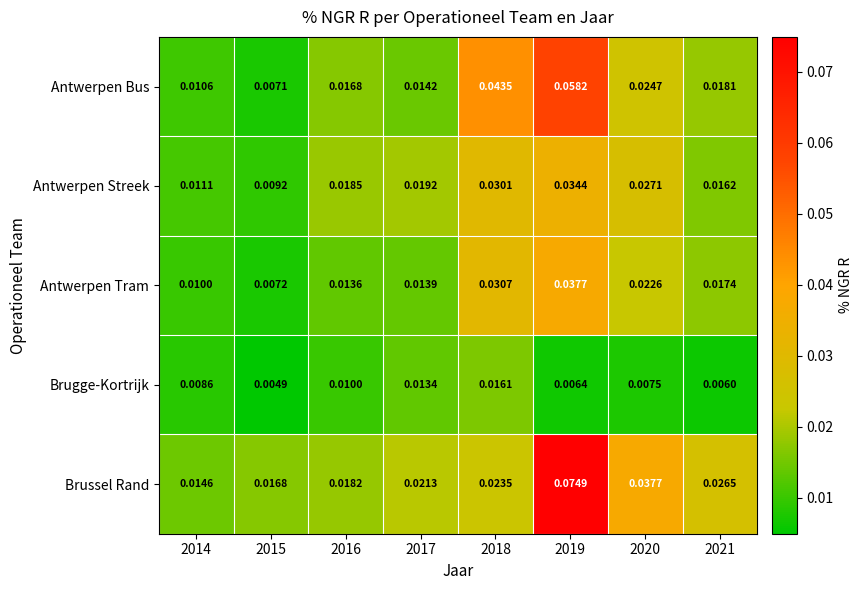

Which series has the largest total across all categories?

Brussel Rand